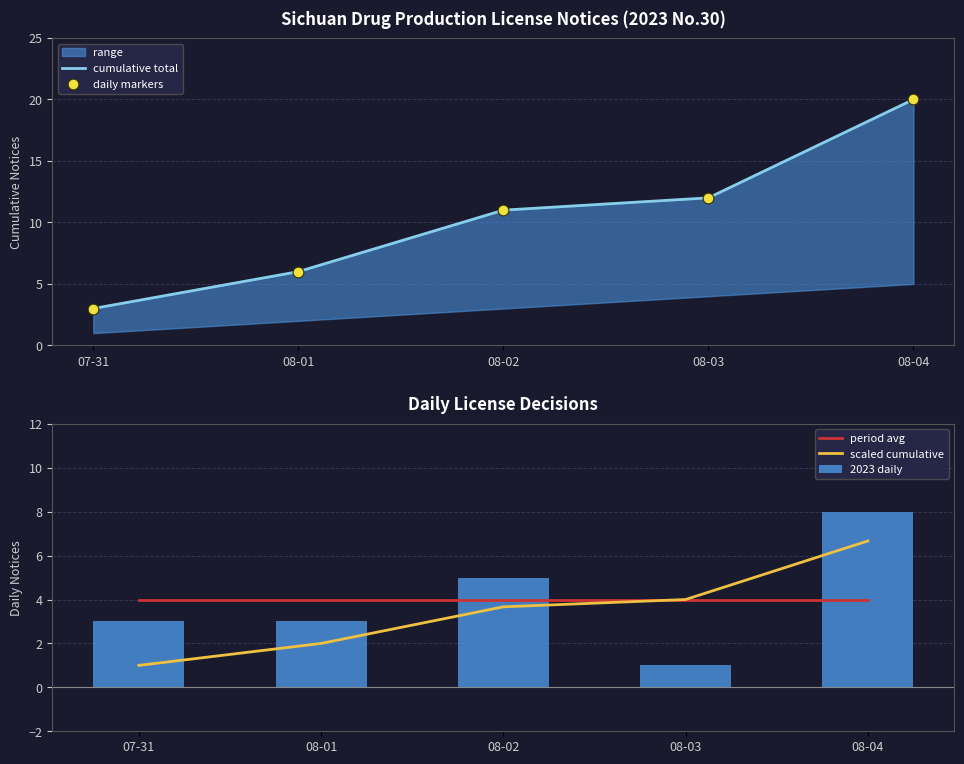

Is it true that 2023 daily equals 3 at 08-01?

True